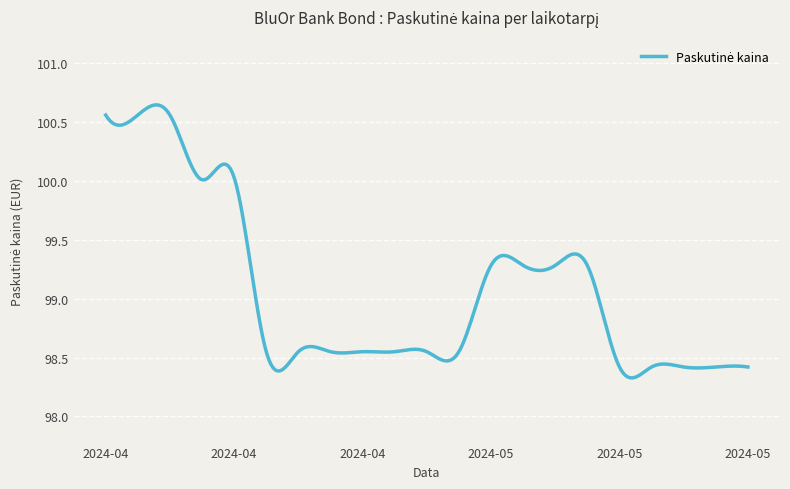

What is the difference between the maximum and minimum values?

2.3